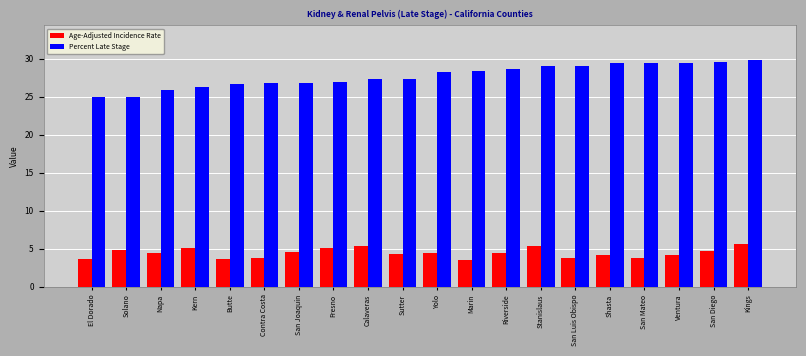

Which series has the largest range (max minus min)?

Percent Late Stage